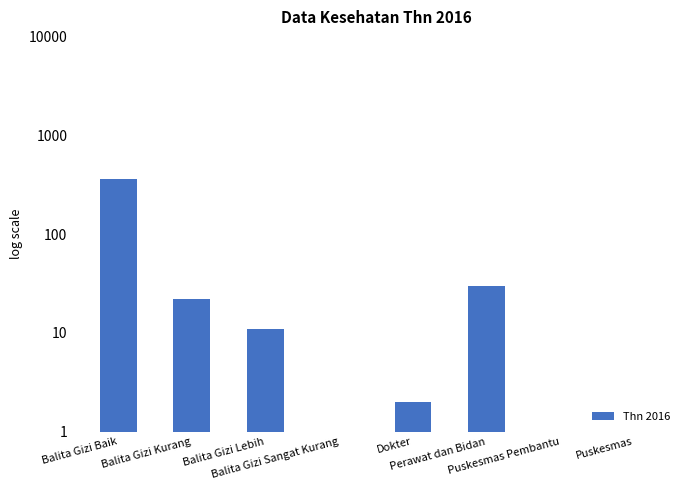

Reading left to right, transcribe all the data shown in this chart.

Balita Gizi Baik=361.0	Balita Gizi Kurang=22.0	Balita Gizi Lebih=11.0	Balita Gizi Sangat Kurang=1.0	Dokter=2.0	Perawat dan Bidan=30.0	Puskesmas Pembantu=1.0	Puskesmas=0.5